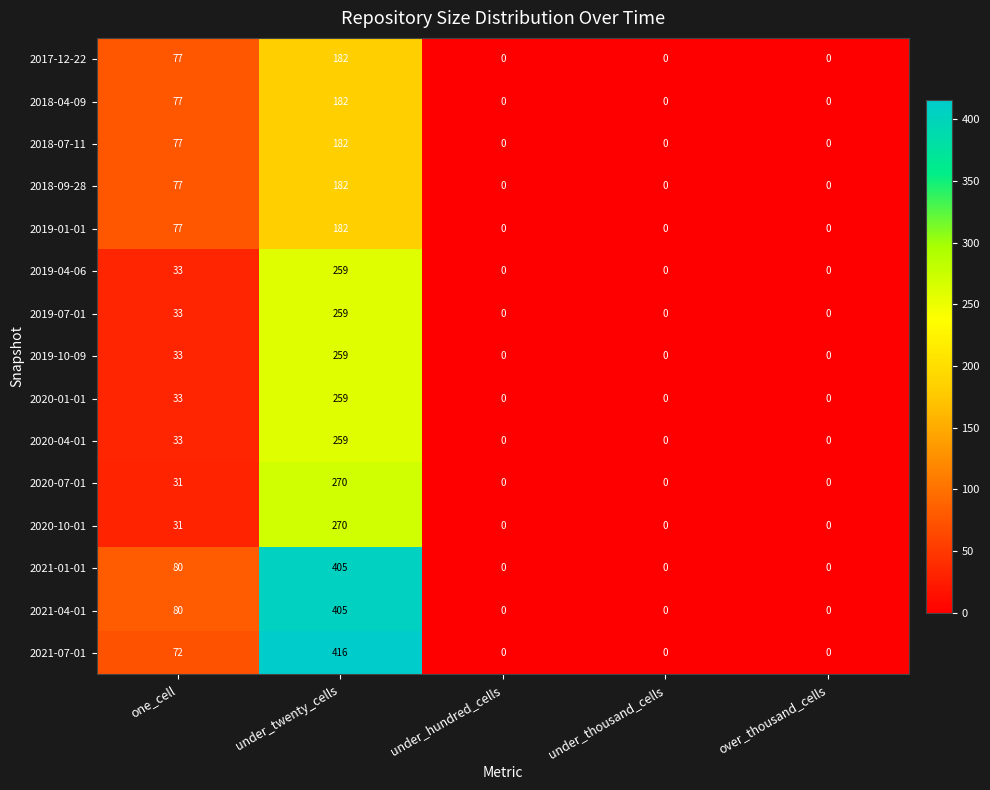

At which label is 2017-12-22 closest to 91?

one_cell